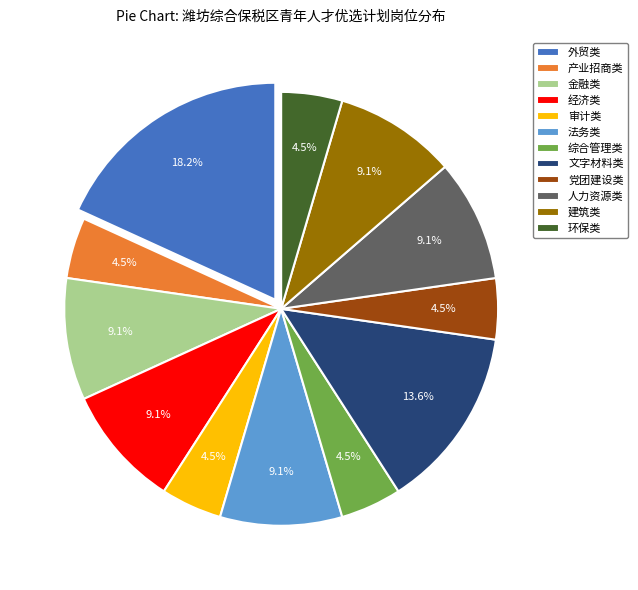

Do 建筑类 and 人力资源类 together represent more than half of the pie?

No